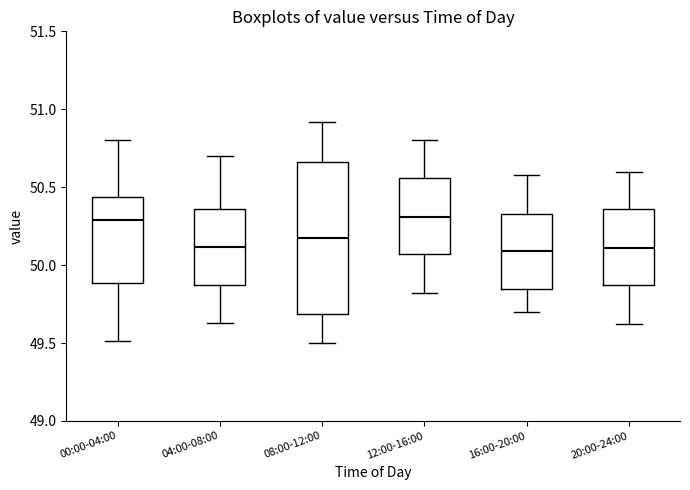

Reading left to right, transcribe this box plot: for each box, give where its median line is, the range the box spans, and where its two whiskers end, as read against the y-axis. The values are not printed on the chart, so give them approximately, as read against the axis.

00:00-04:00: median 50.30, box 49.90 to 50.45, whiskers 49.50 to 50.80
04:00-08:00: median 50.10, box 49.85 to 50.35, whiskers 49.65 to 50.70
08:00-12:00: median 50.20, box 49.70 to 50.65, whiskers 49.50 to 50.90
12:00-16:00: median 50.30, box 50.05 to 50.55, whiskers 49.80 to 50.80
16:00-20:00: median 50.10, box 49.85 to 50.35, whiskers 49.70 to 50.60
20:00-24:00: median 50.10, box 49.85 to 50.35, whiskers 49.60 to 50.60